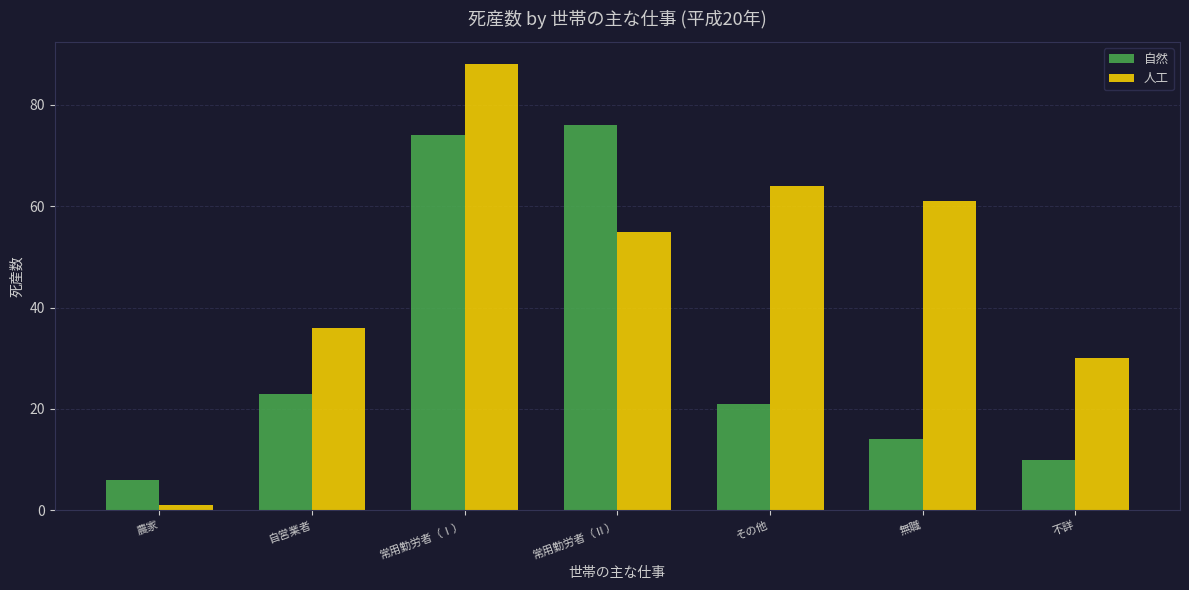

What value does the 自然 series have at 常用勤労者（Ⅰ）, to the nearest 5?

75